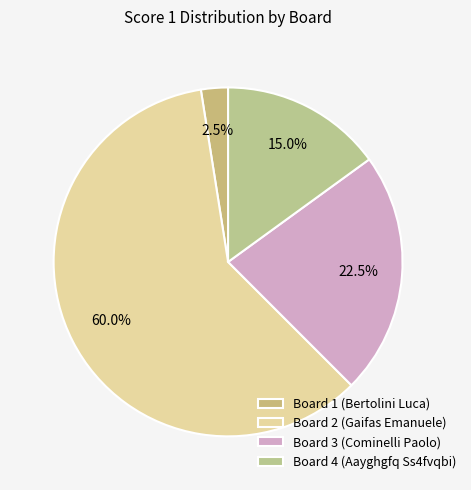

To the nearest percent, what portion does Board 4 (Aayghgfq Ss4fvqbi) represent?

15%